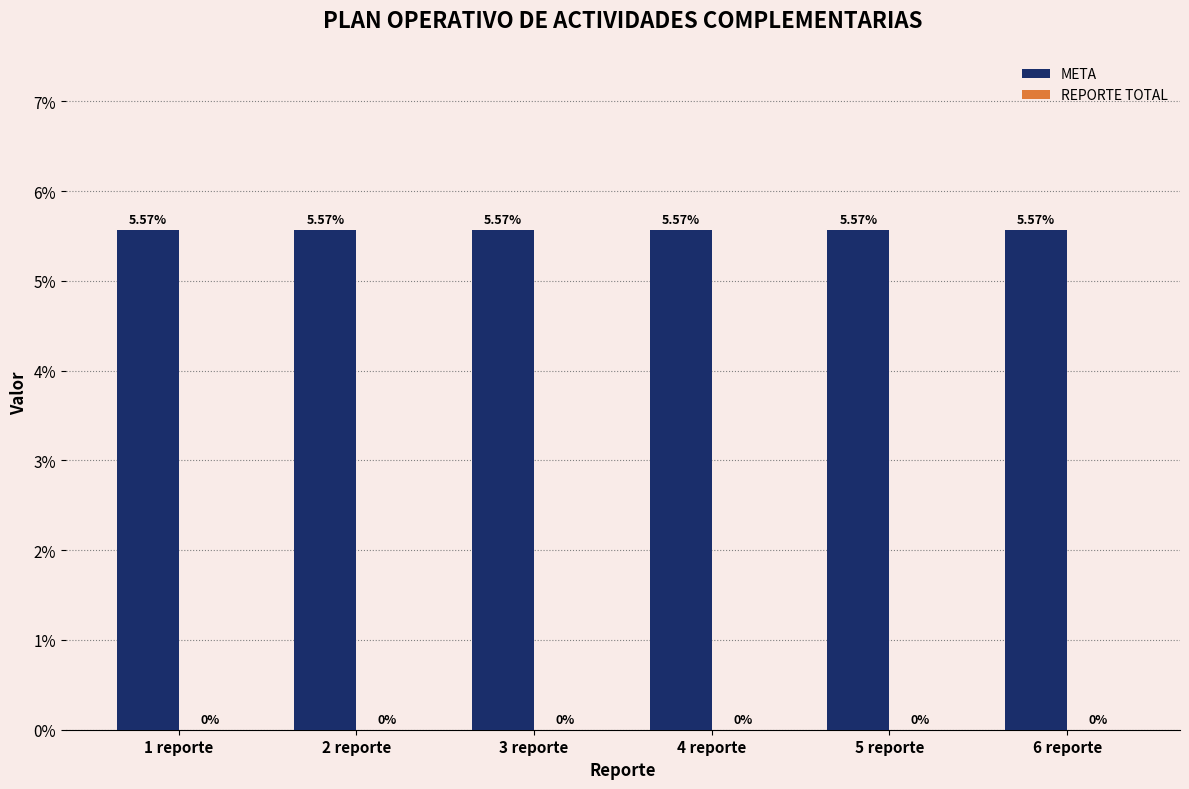

Is it true that META equals 0.0 at 1 reporte?

False